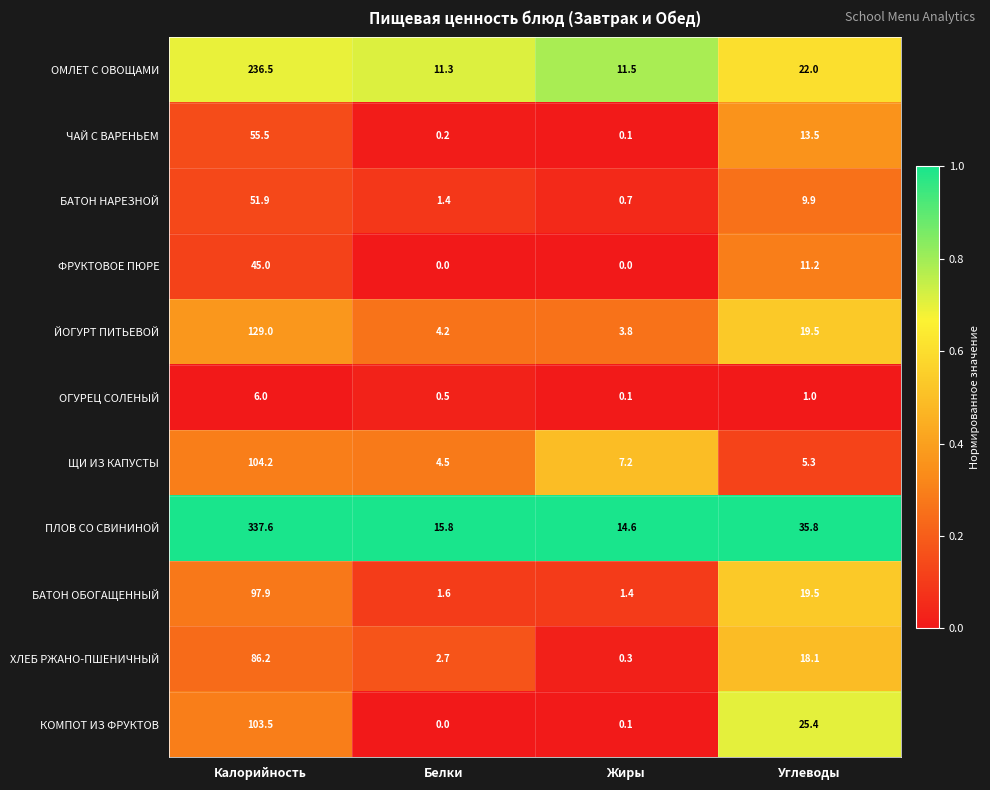

Which category has the lowest value in the БАТОН НАРЕЗНОЙ series?

Жиры